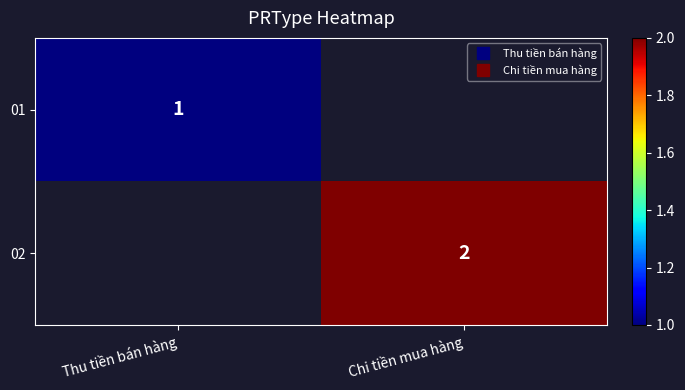

At which label does 02 reach its minimum?

Thu tiền bán hàng